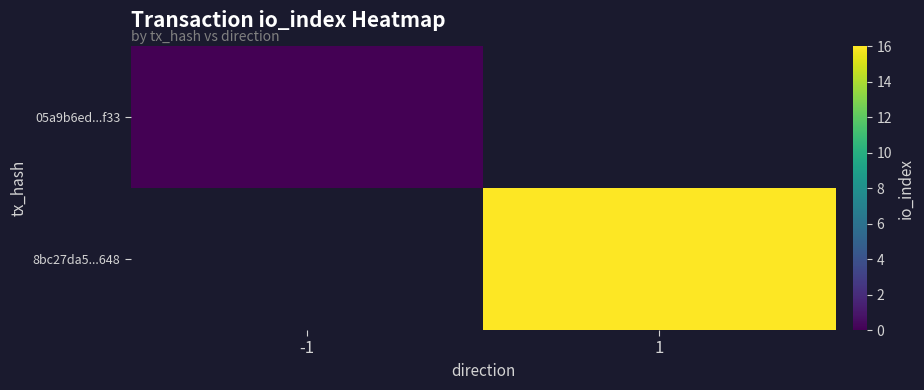

At which category does the chart reach its minimum across all series?

-1